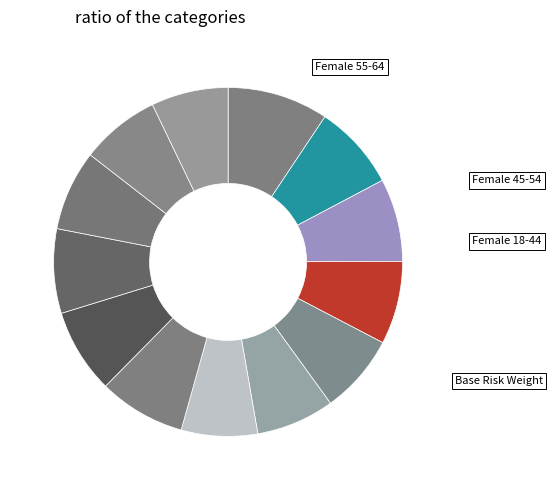

Does any single category account for the majority?

No